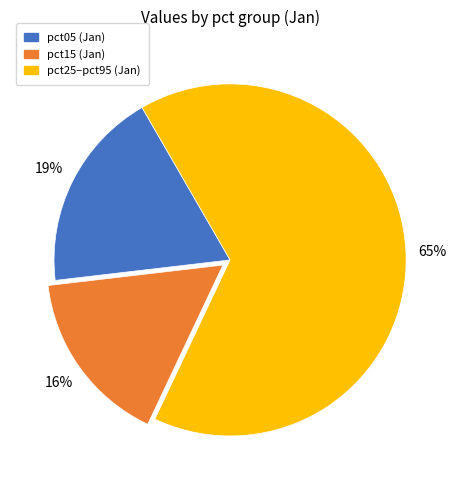

To the nearest percent, what is the average slice percentage?

33%